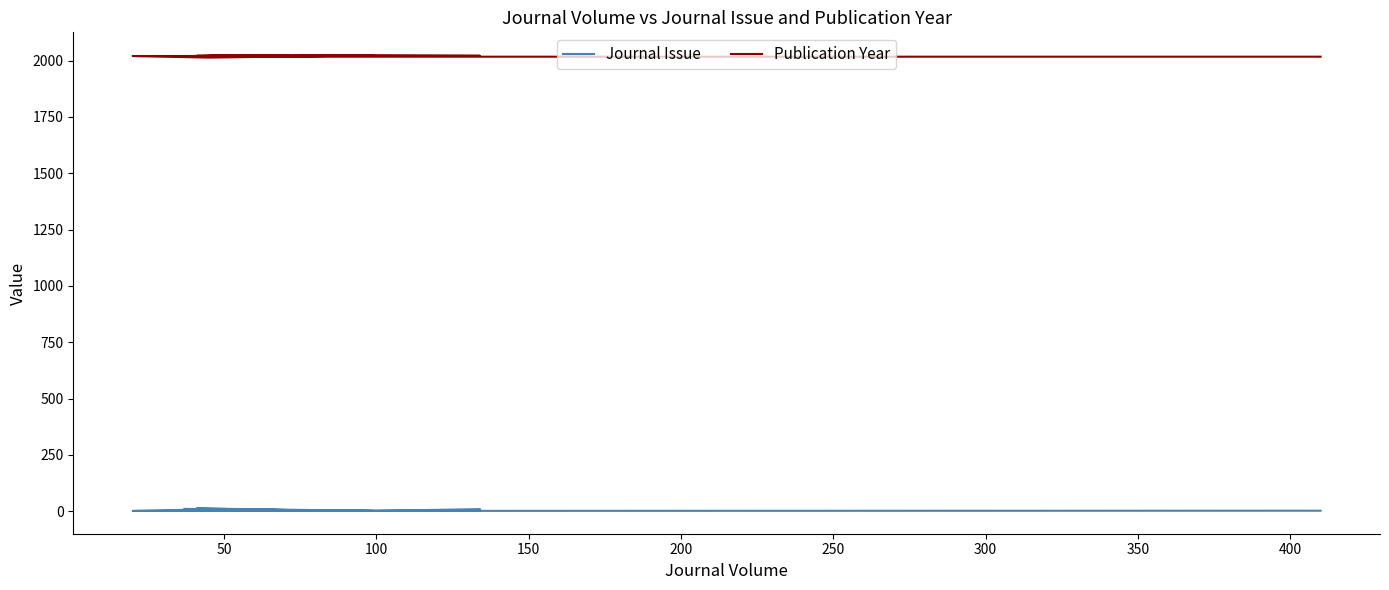

What is the average value of the Publication Year series?

2020